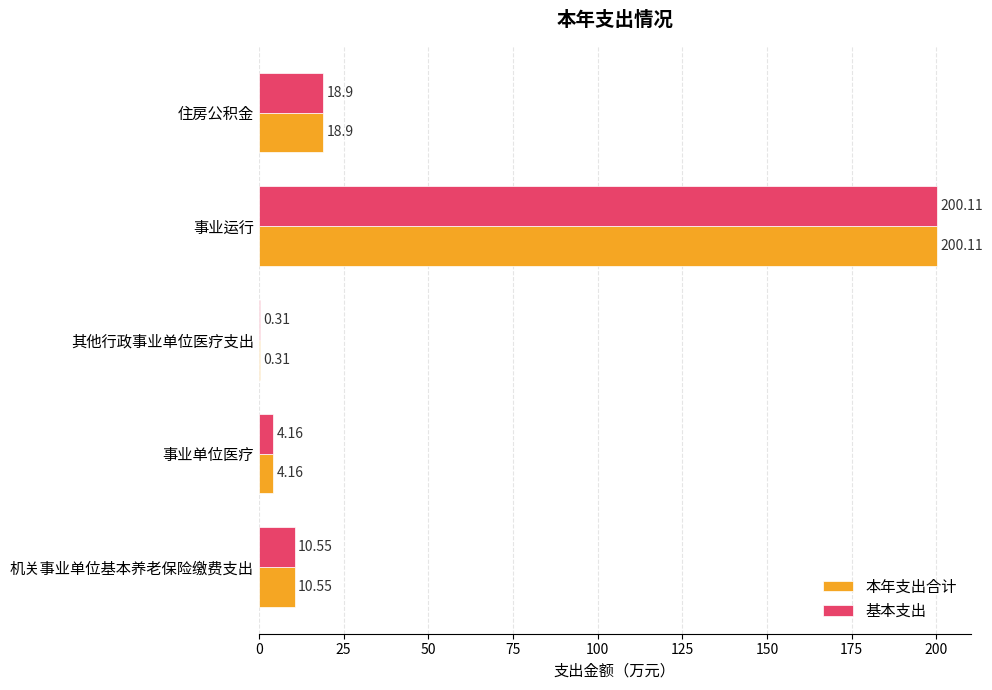

What is the sum of the 基本支出 values at 事业单位医疗 and 其他行政事业单位医疗支出?

4.5